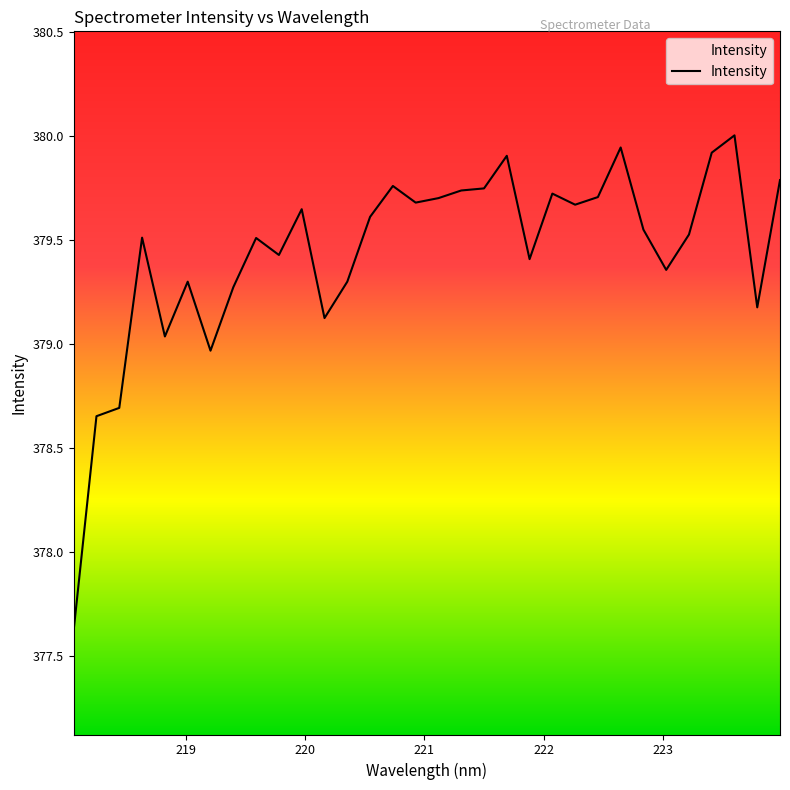

How many values exceed 379?

28